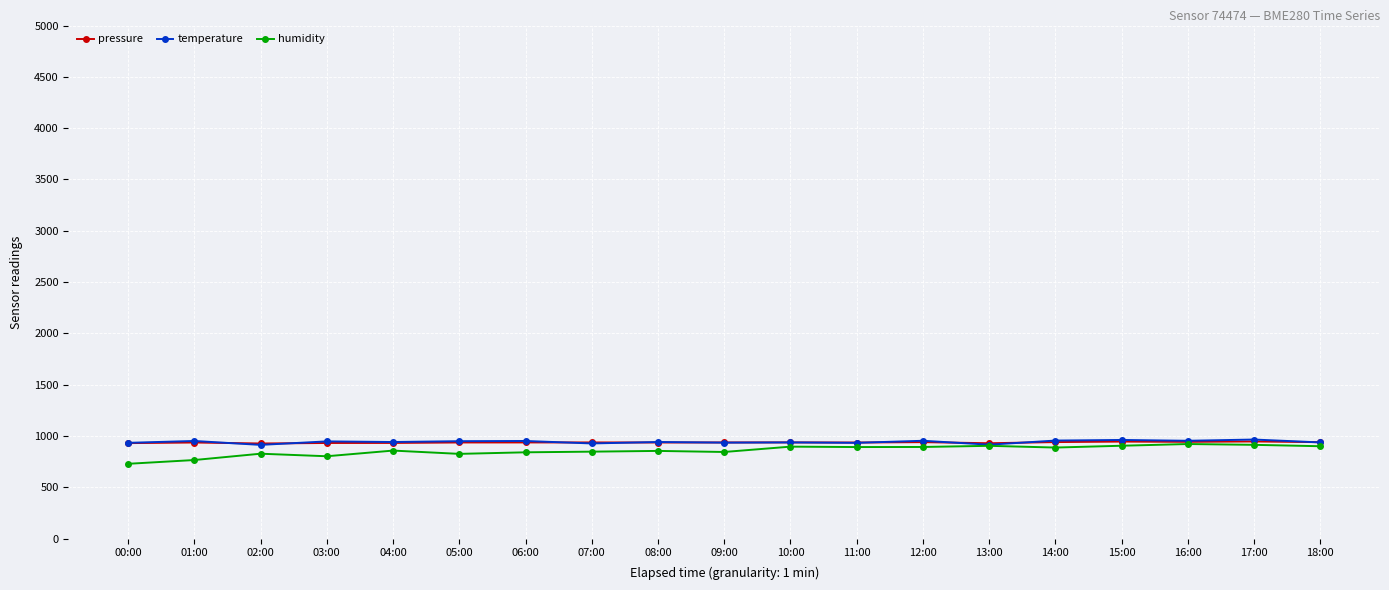

True or false: humidity has more than 2 interior local peaks.

True